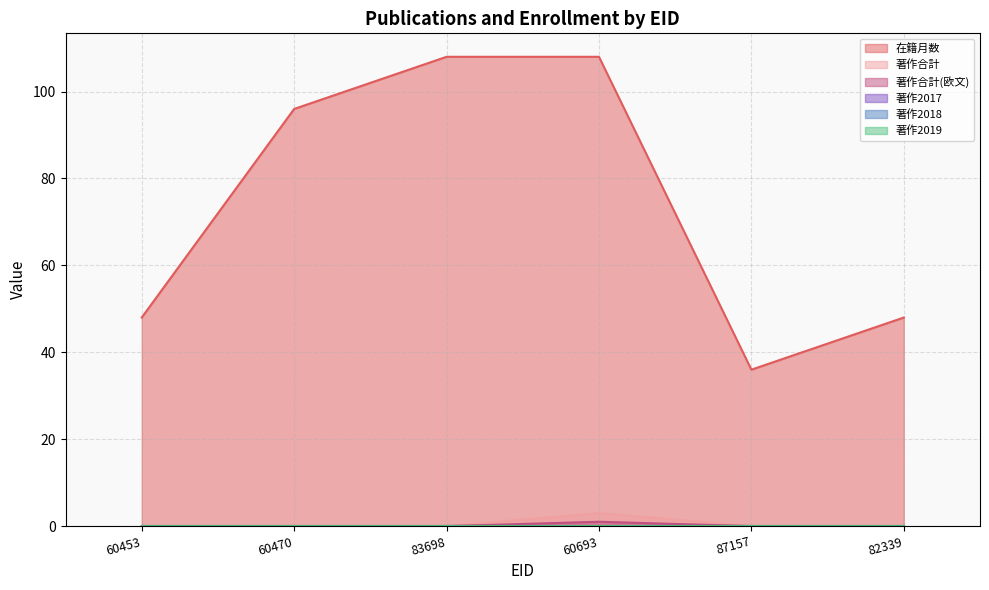

How many positive values does the 著作合計(欧文) series have?

1